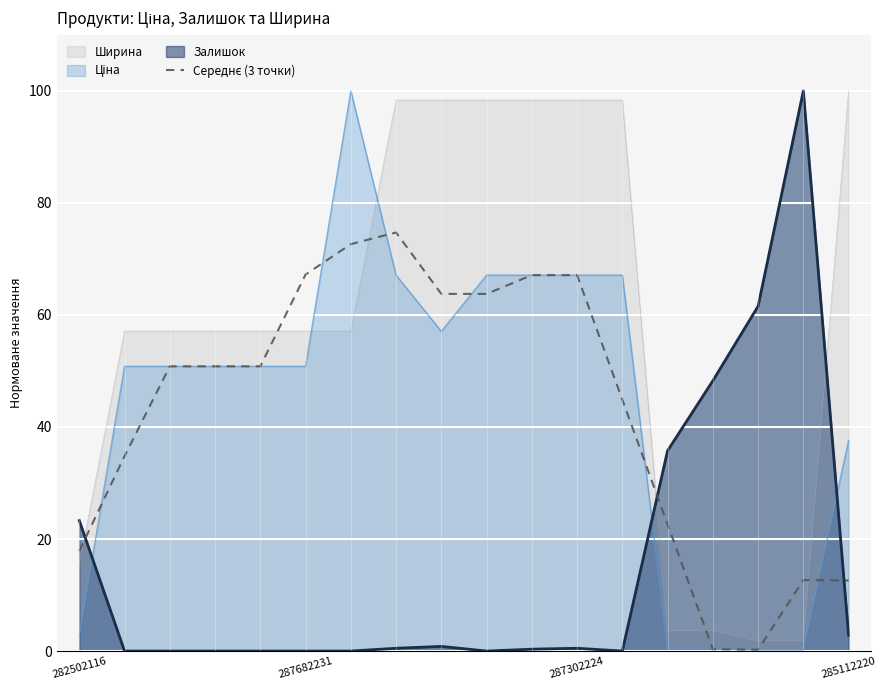

Reading left to right, transcribe all the data shown in this chart.

17.9	34.8	50.8	50.8	50.8	67.2	72.6	74.7	63.8	63.8	67.1	67.1	44.9	22.6	0.3	0.3	12.7	12.6